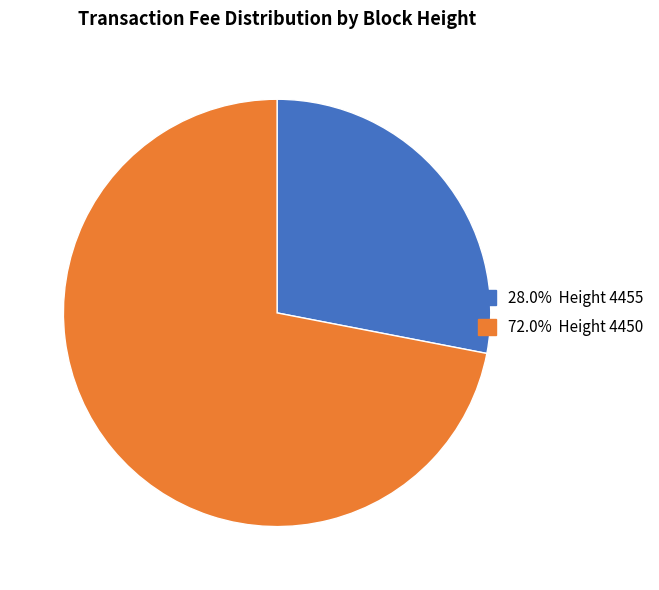

Is there a majority slice in this chart?

Yes